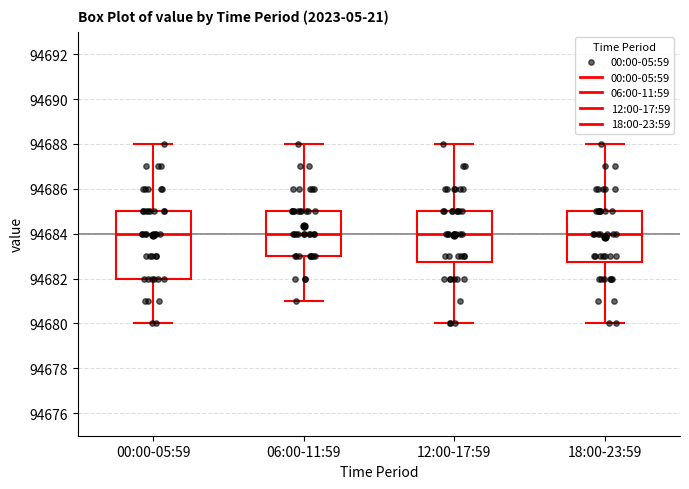

Where does the upper whisker of the box for 18:00-23:59 end on the y-axis? The values are not printed on the chart, so give them approximately, as read against the axis.

94688.0